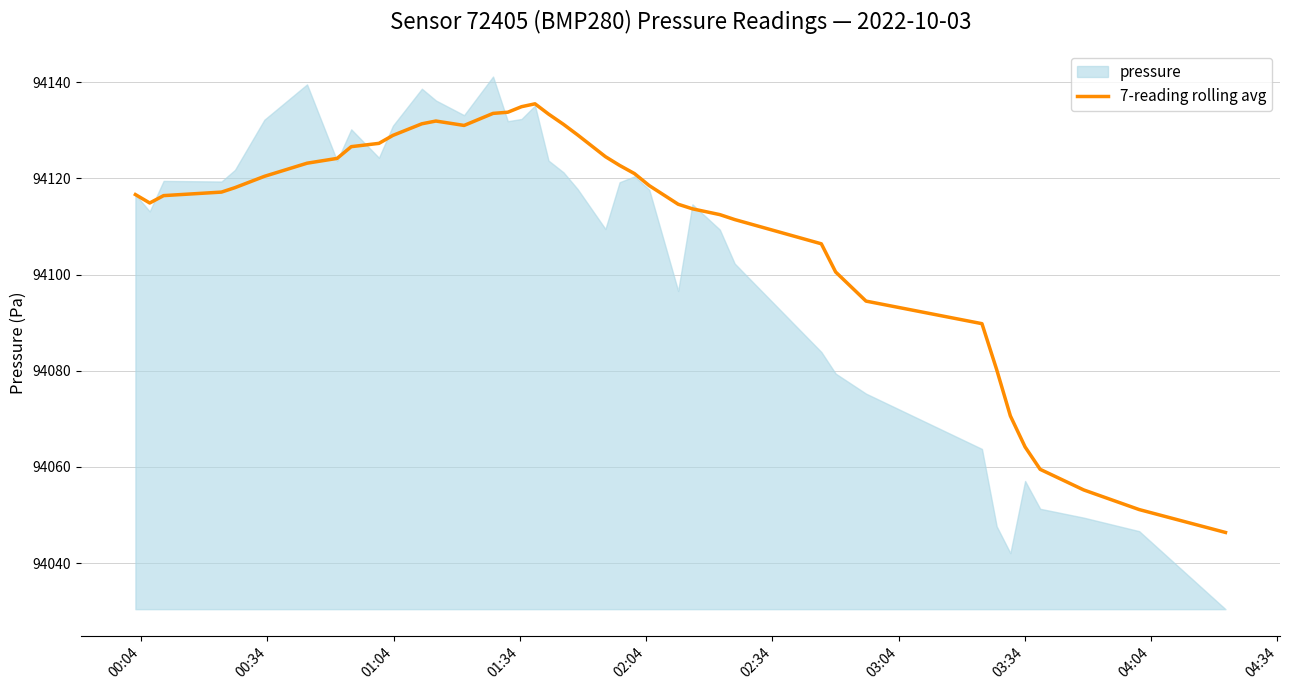

What is the lowest value of the 7-reading rolling avg series?

94046.4